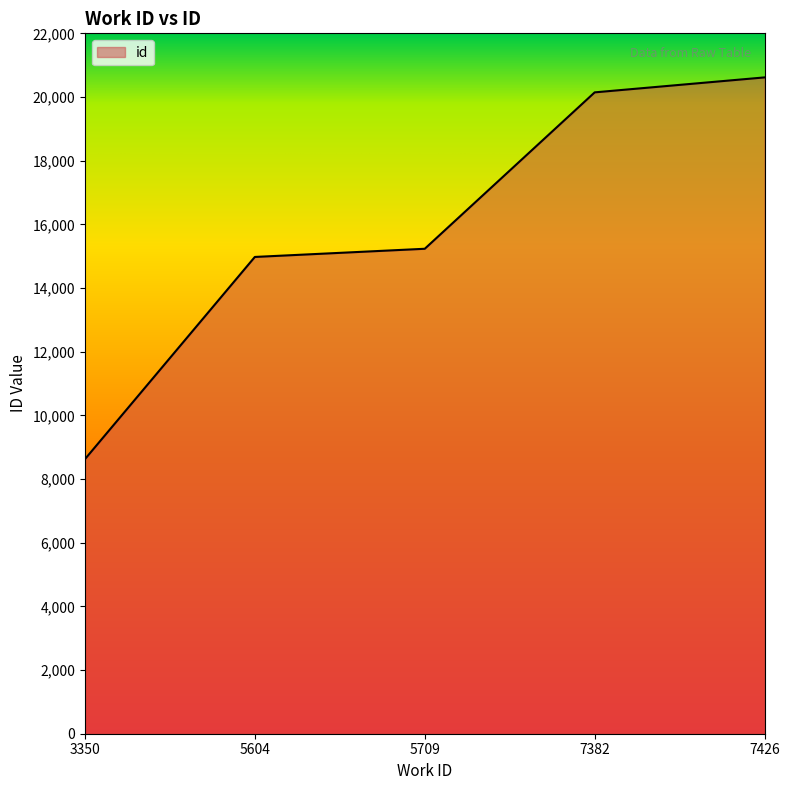

Which category has the lowest value across all series?

3350